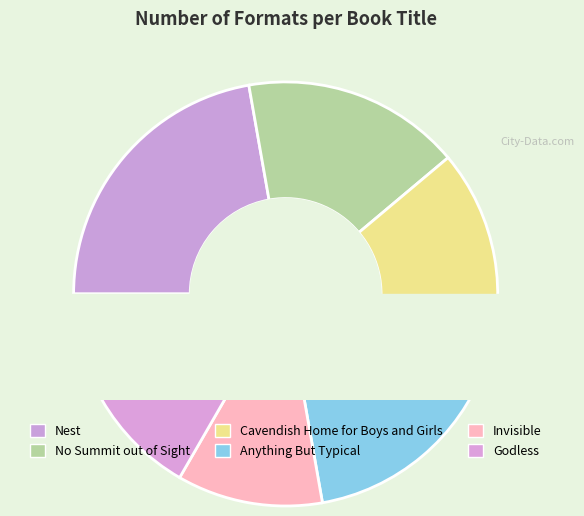

Combined, what portion of the pie is Invisible and Godless?

27.8%